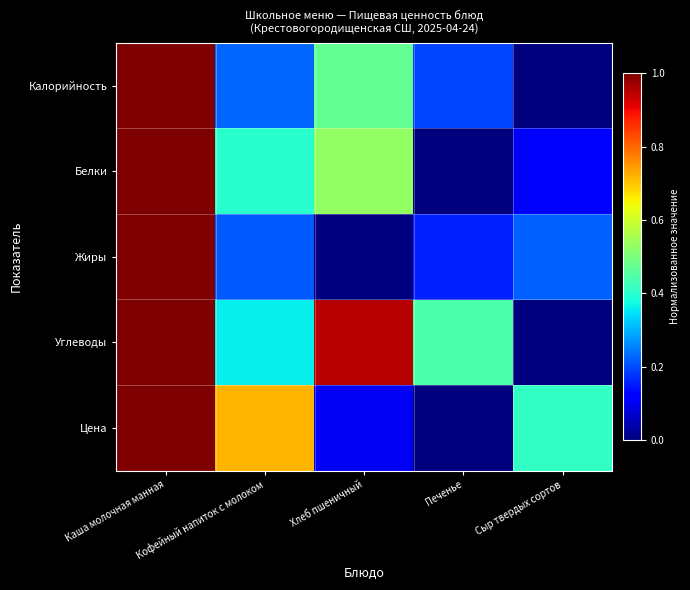

List the series in order of their peak value, highest first.

Калорийность, Белки, Жиры, Углеводы, Цена